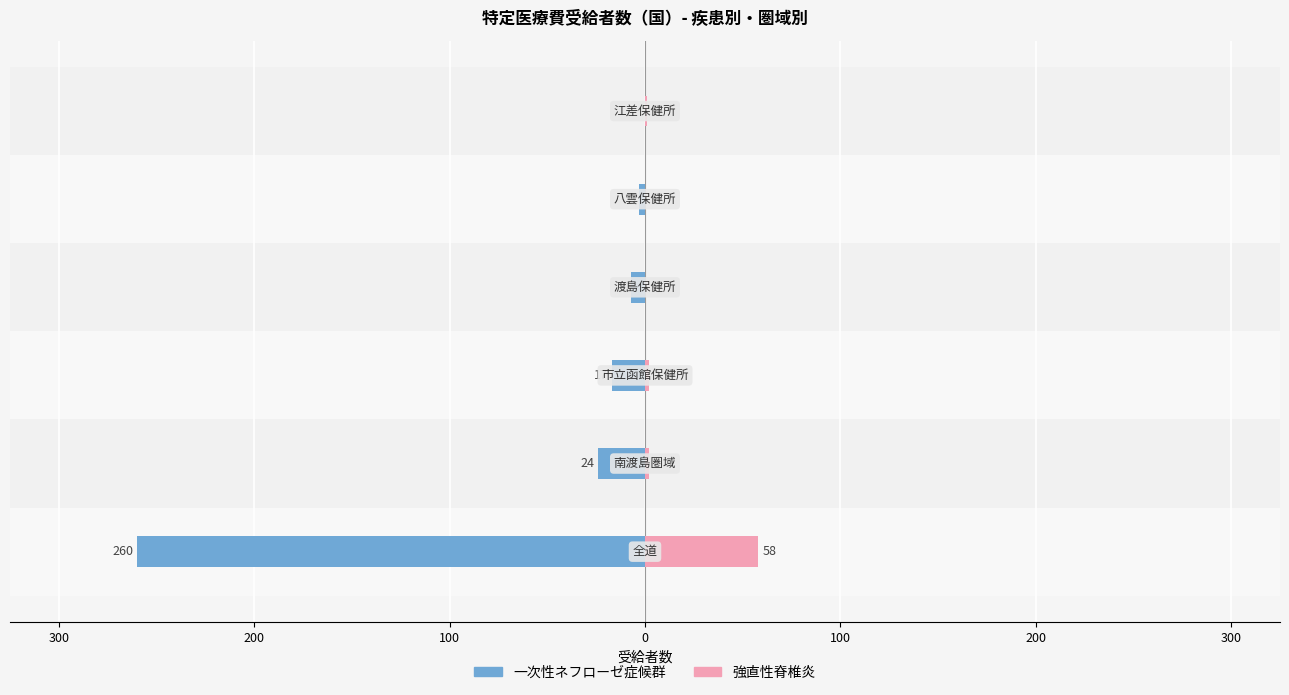

What is the sum of all 一次性ネフローゼ症候群 values?

-311